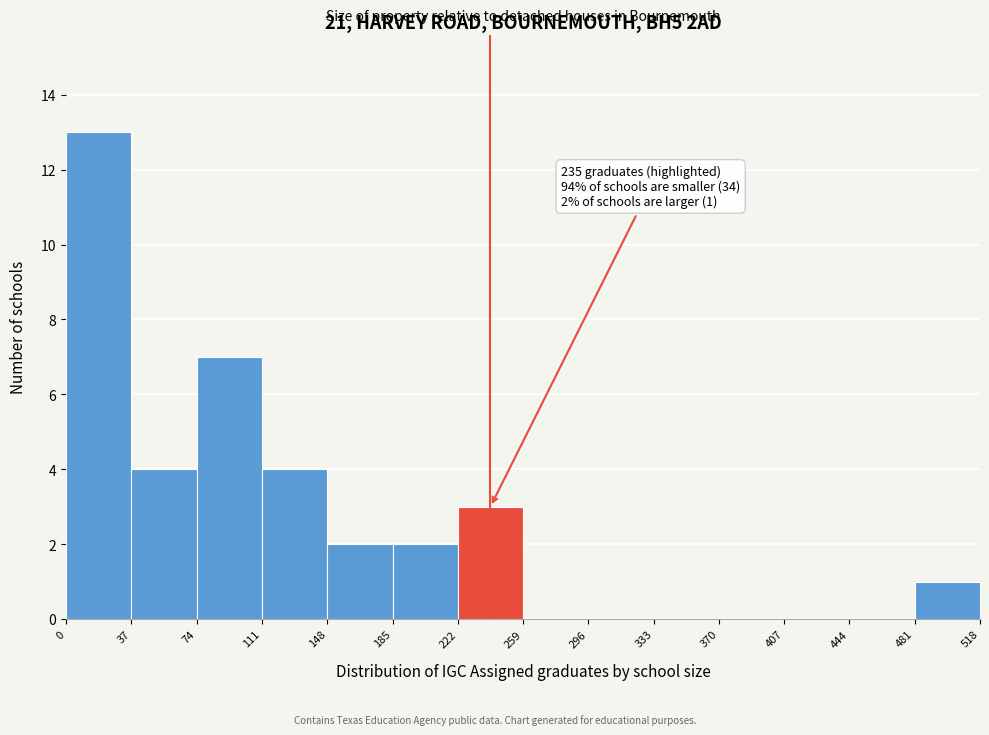

Over which range of the x-axis is the bar tallest?

0 to 37